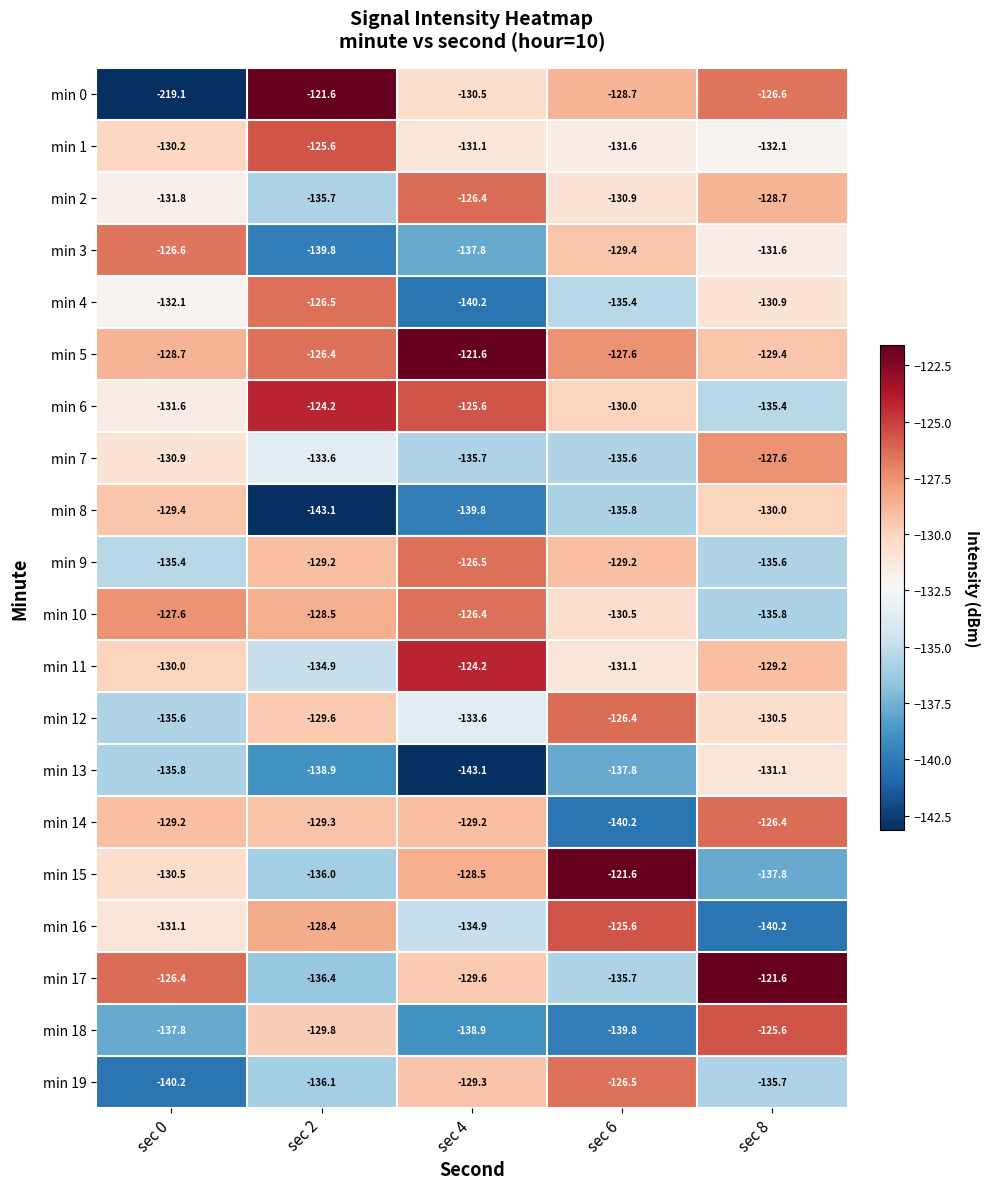

What is the difference between the maximum and minimum values in the min 17 series?

14.8